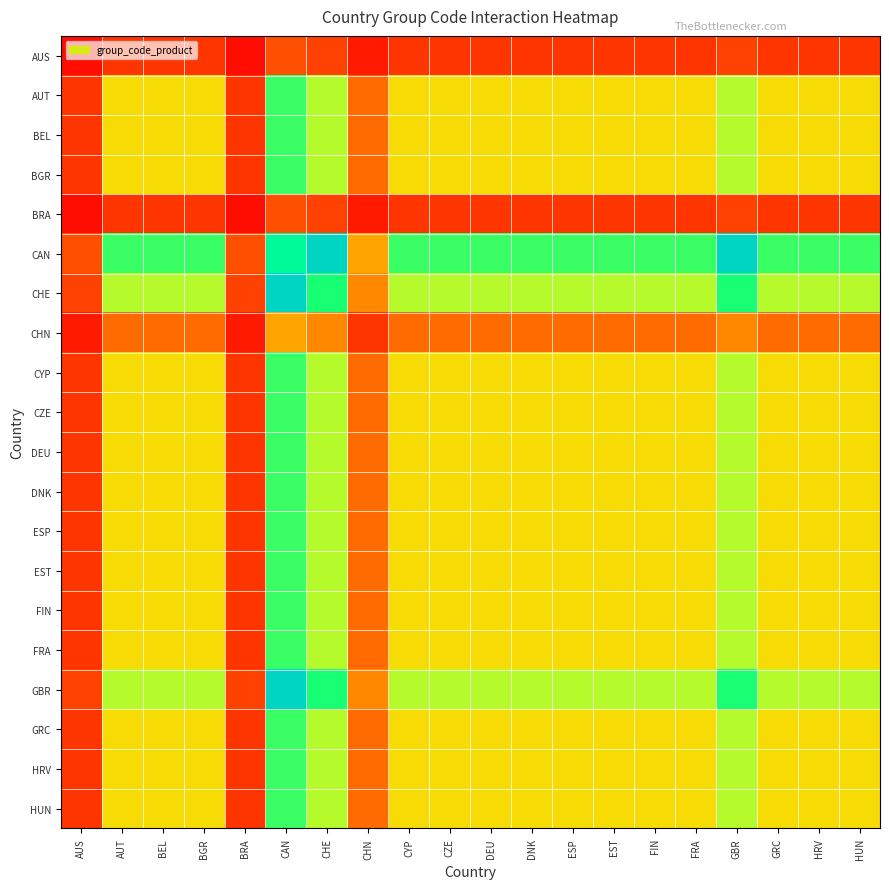

Rank the series at AUS from lowest to highest value.

AUS, BRA, CHN, AUT, BEL, BGR, CYP, CZE, DEU, DNK, ESP, EST, FIN, FRA, GRC, HRV, HUN, CHE, GBR, CAN